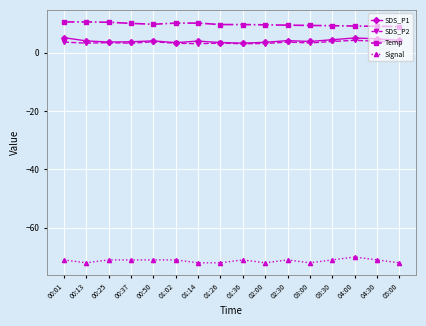

True or false: SDS_P1 and Signal cross at least once.

False